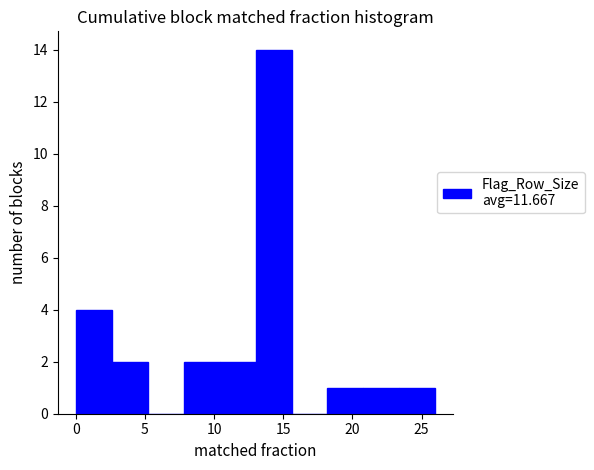

Which range on the x-axis has the tallest bar?

13.0 to 15.6